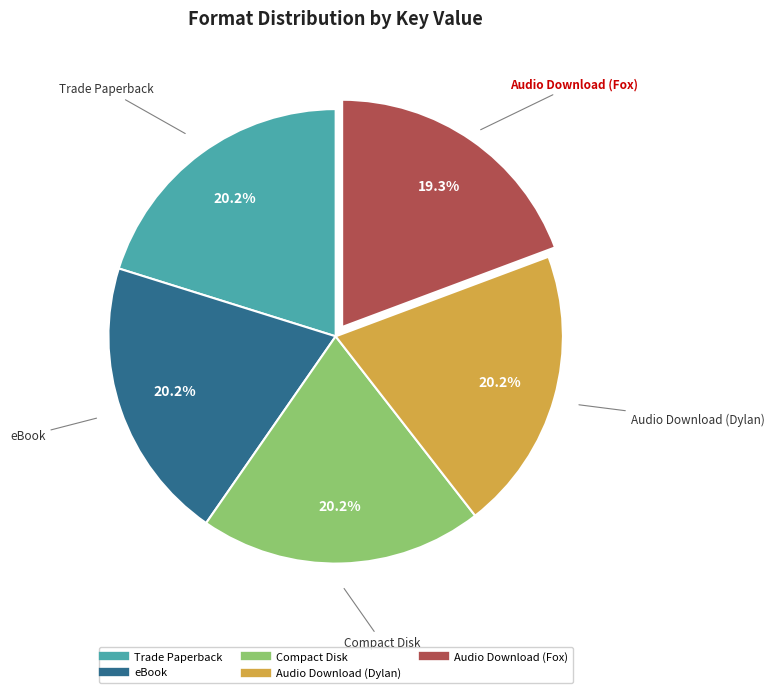

True or false: Compact Disk accounts for 20% of the total.

True